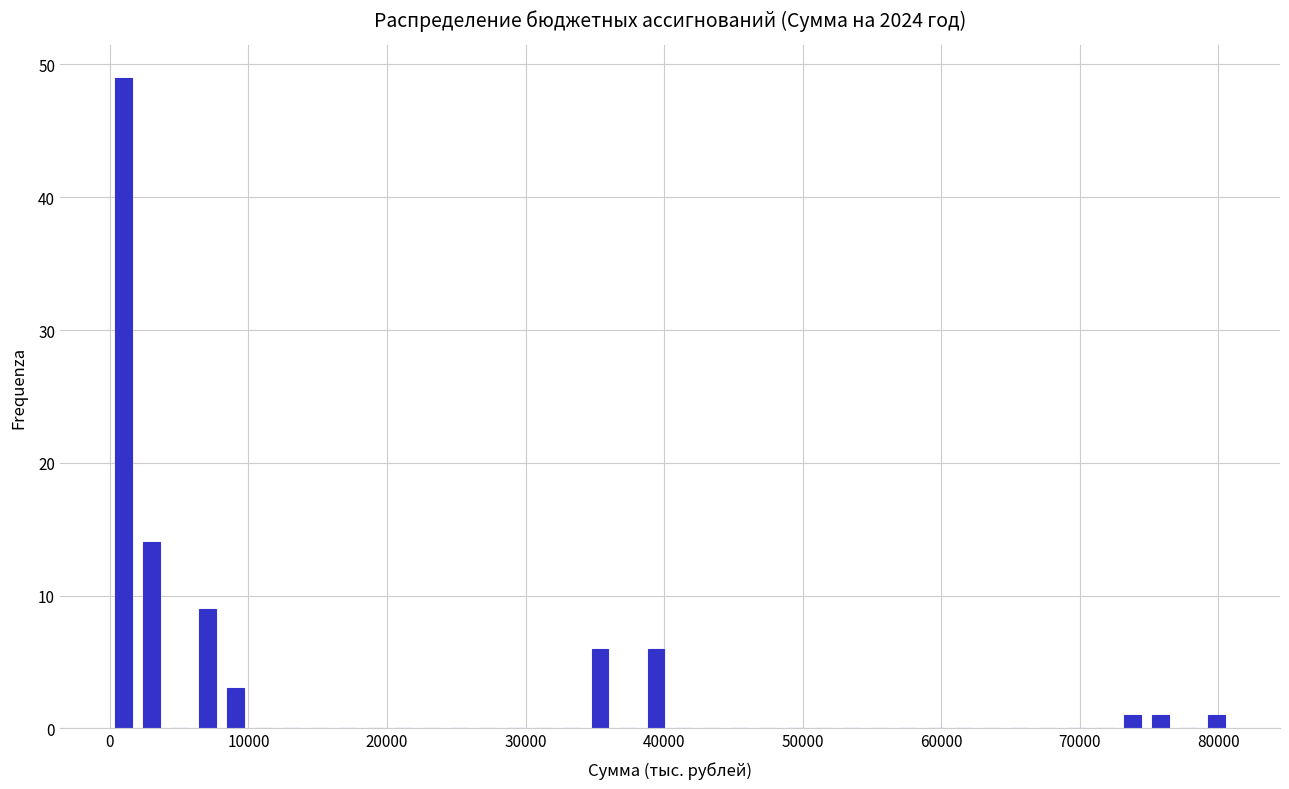

Around what value on the x-axis is the tallest bar? Give the approximate position of its centre, as read against the axis.

1000